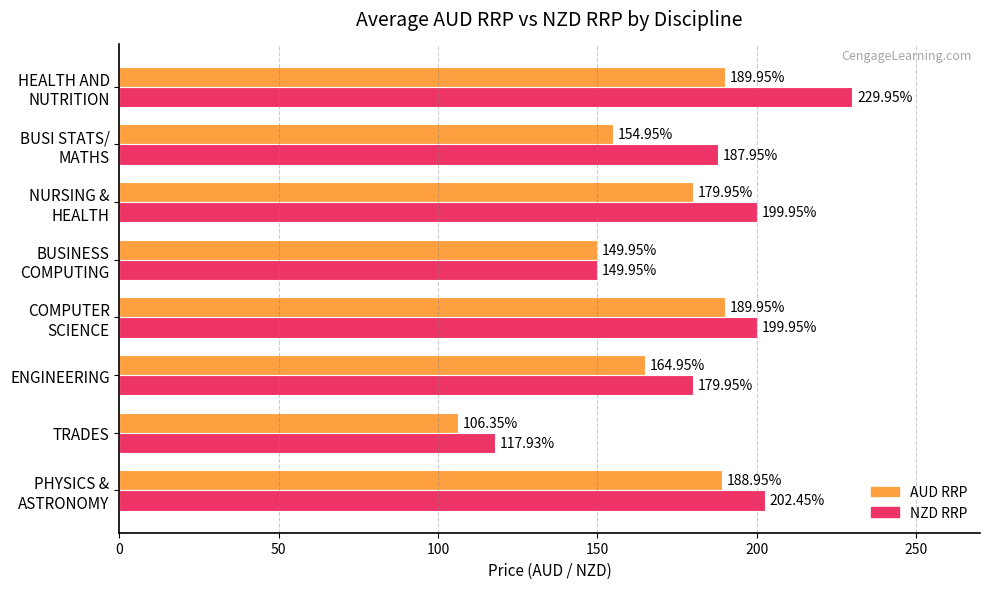

Which category has the lowest value in the AUD RRP series?

TRADES